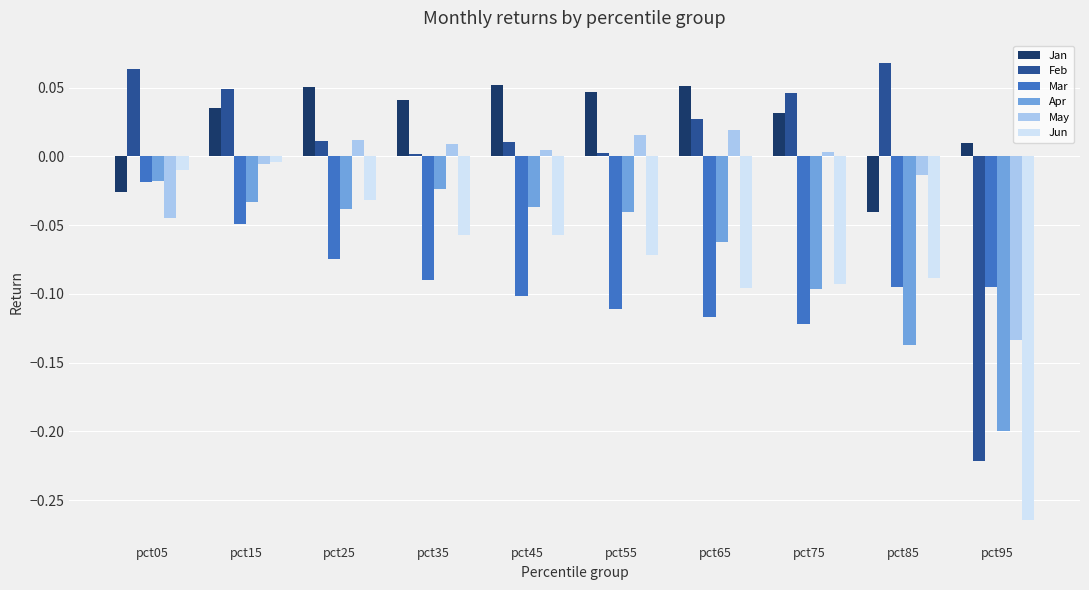

Which category has the lowest value in the Jun series?

pct95